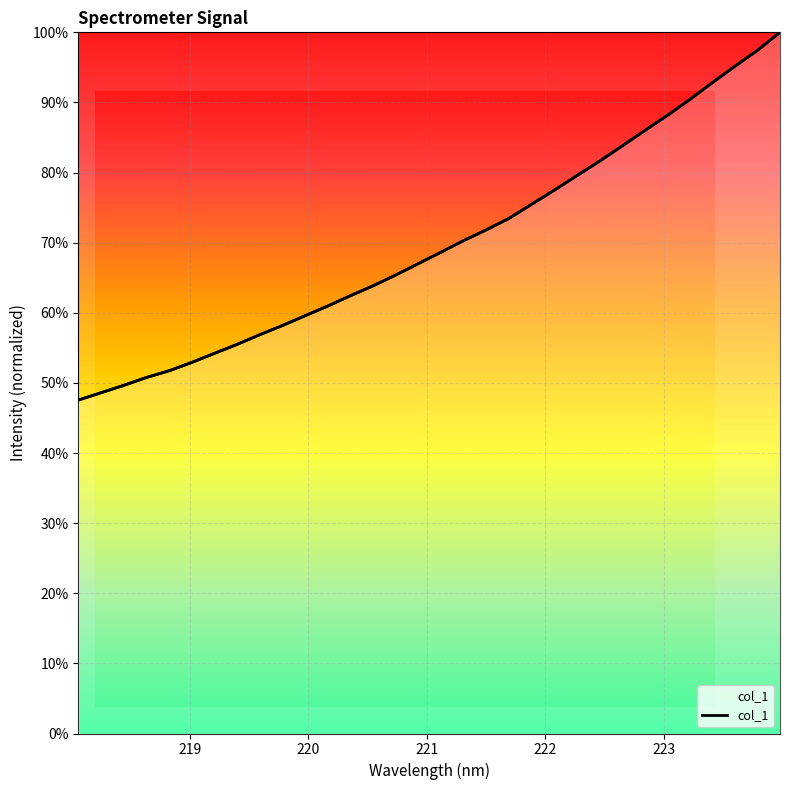

True or false: there are more than 0 points higher than both neighbors.

False